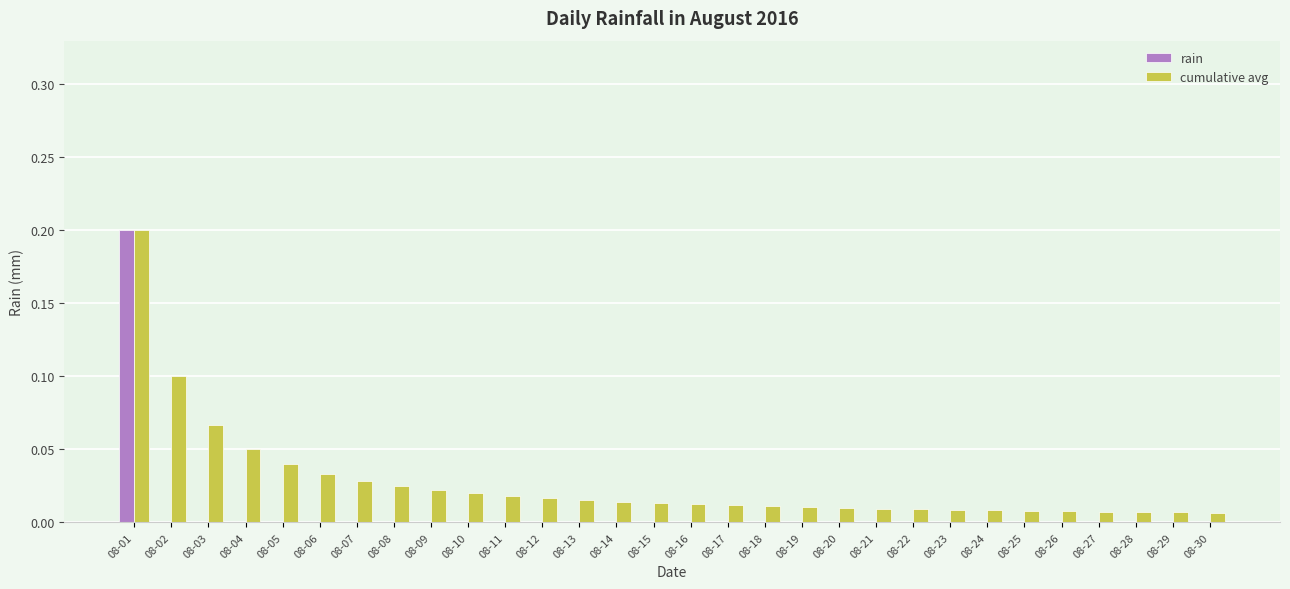

What is the sum of all cumulative avg values?

0.8